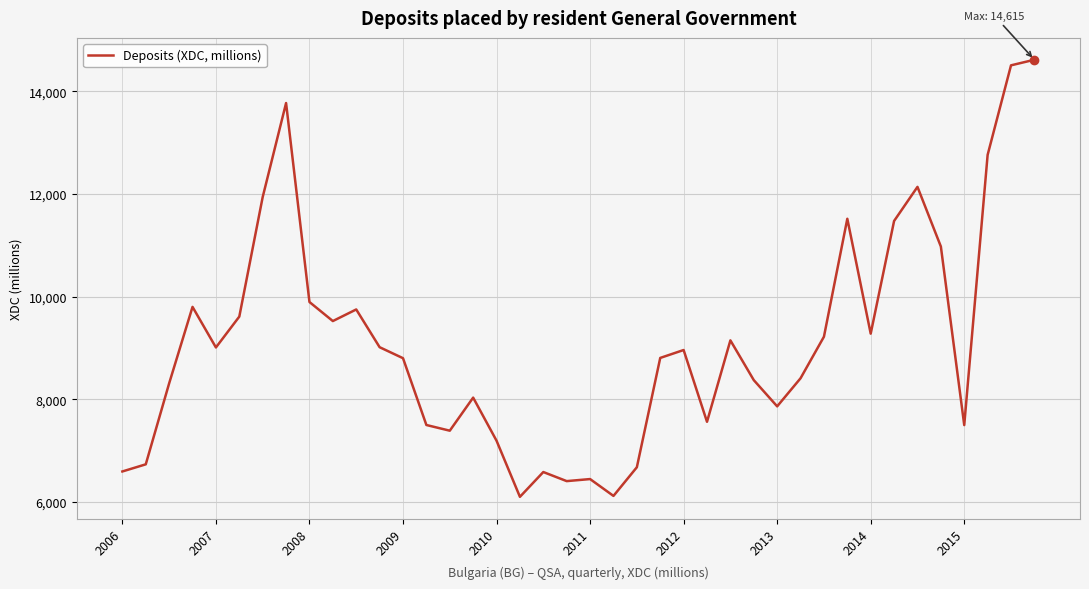

What is the maximum value shown in the chart?

14615